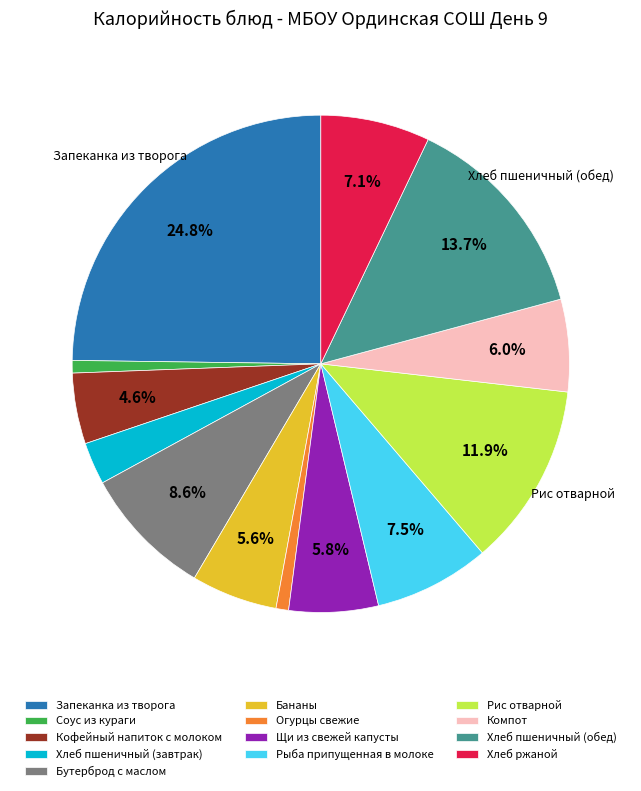

What percentage is the Щи из свежей капусты slice, to the nearest percent?

6%